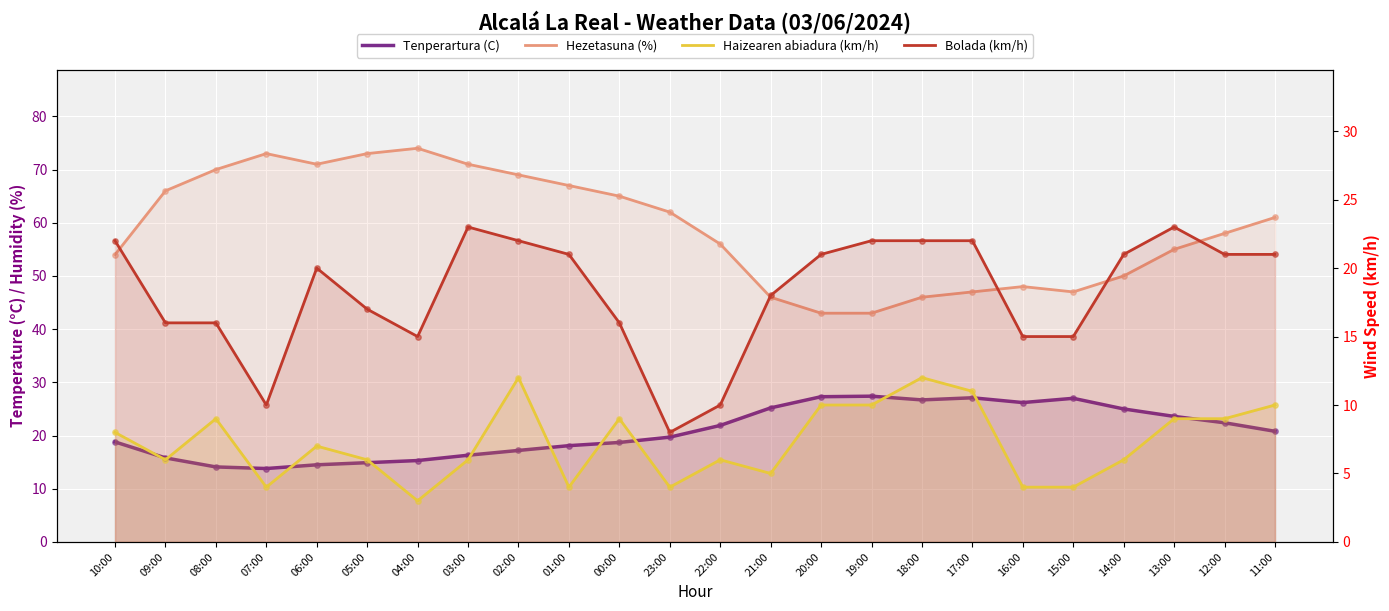

At which category is the sum across all series the highest?

02:00